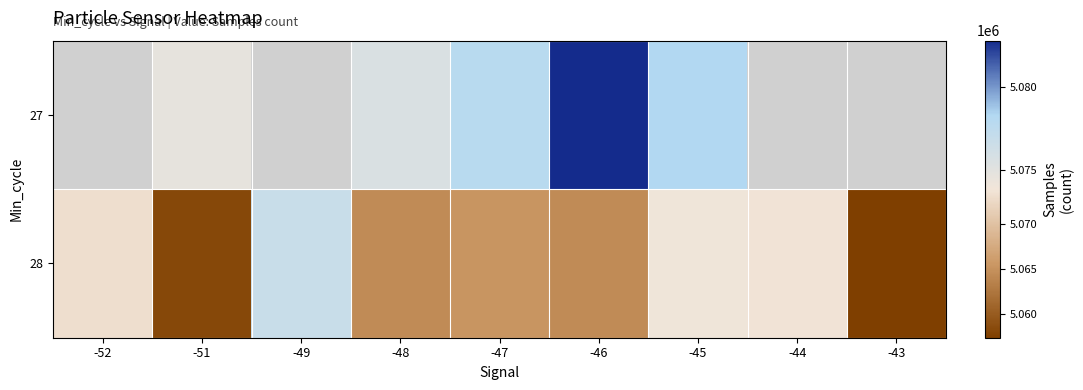

List the series in order of their peak value, highest first.

27, 28